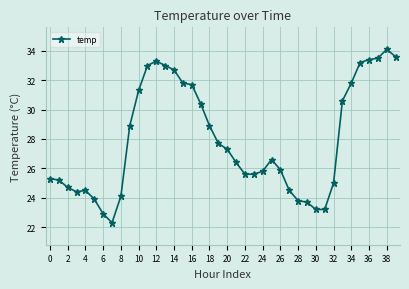

True or false: there are more than 0 points higher than both neighbors.

True